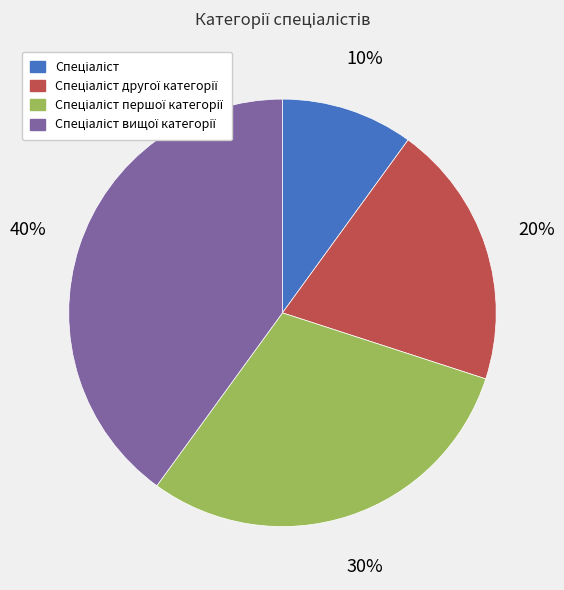

To the nearest percent, what is the average slice percentage?

25%